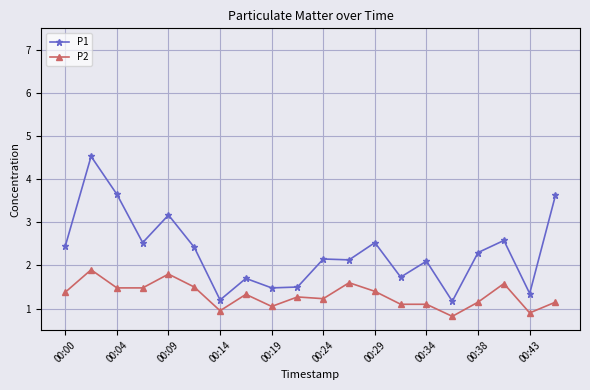

What is the smallest value displayed?

0.8